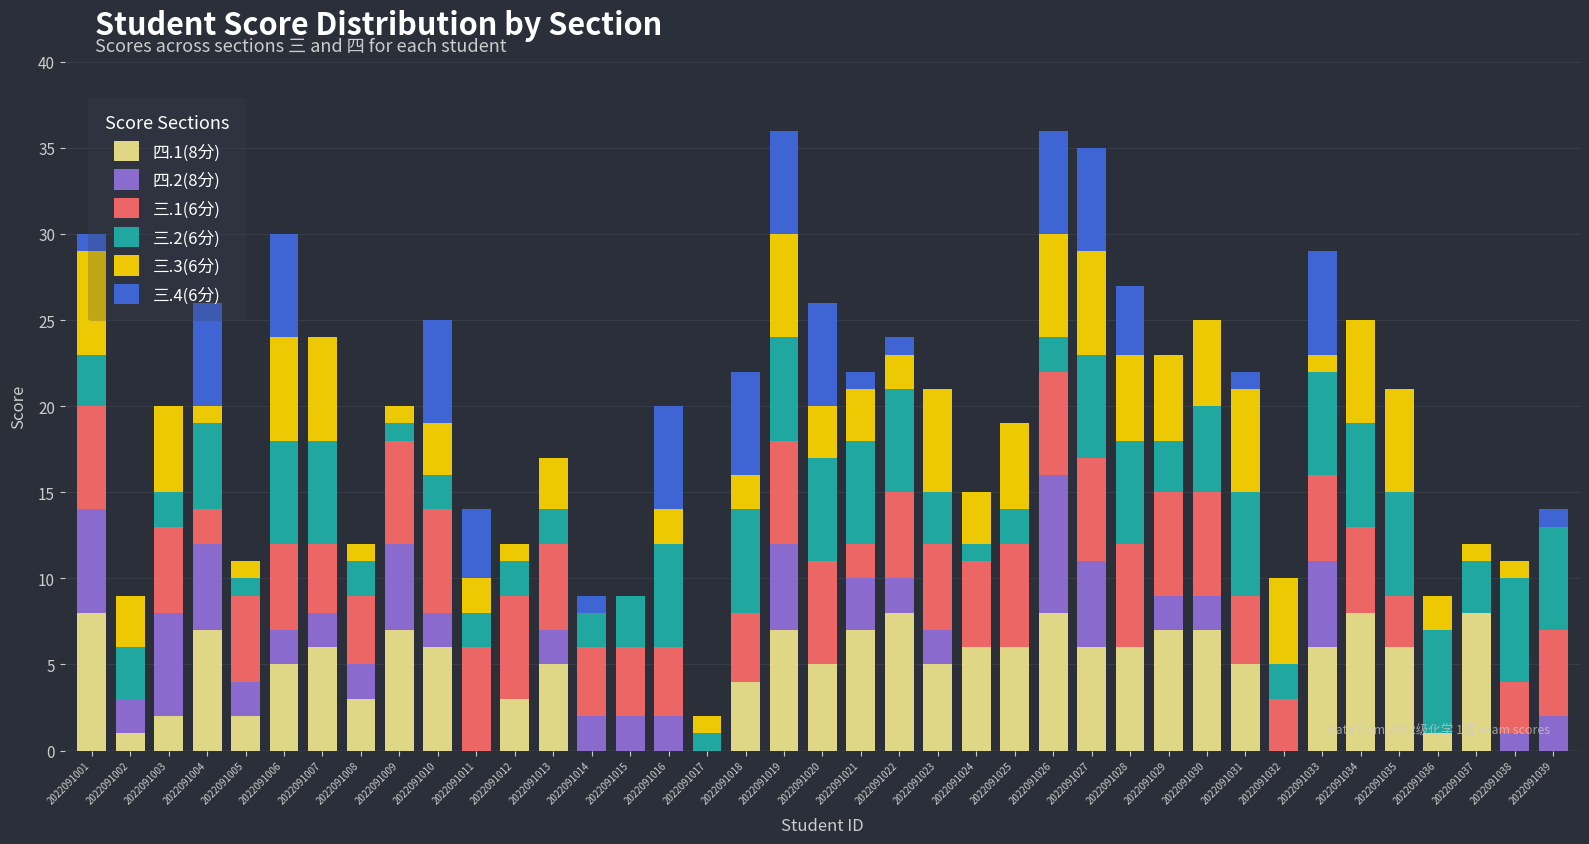

What is the total value across all series at 2022091016?

20